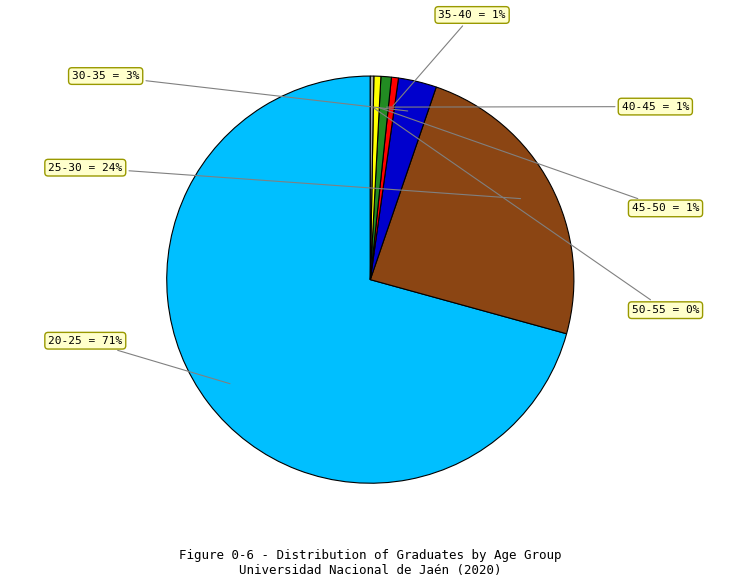

To the nearest percent, what is the difference between the largest and smallest slice percentages?

70%